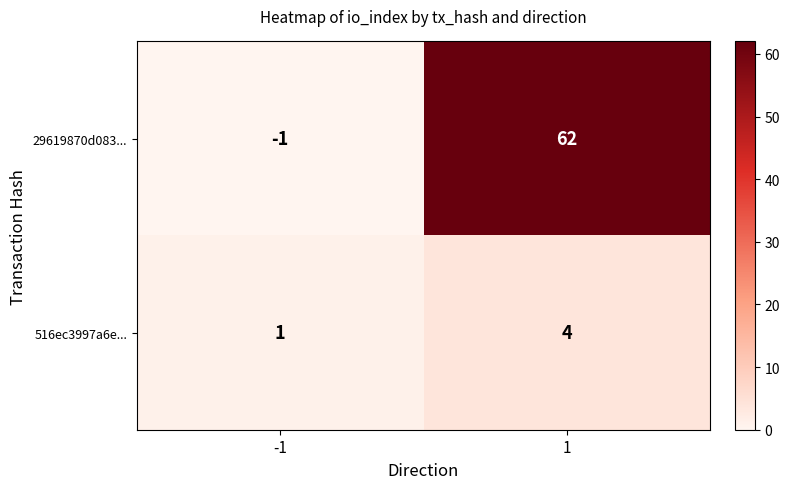

Reading left to right, list all the values displayed in this chart.

29619870d083...: -1	62
516ec3997a6e...: 1	4